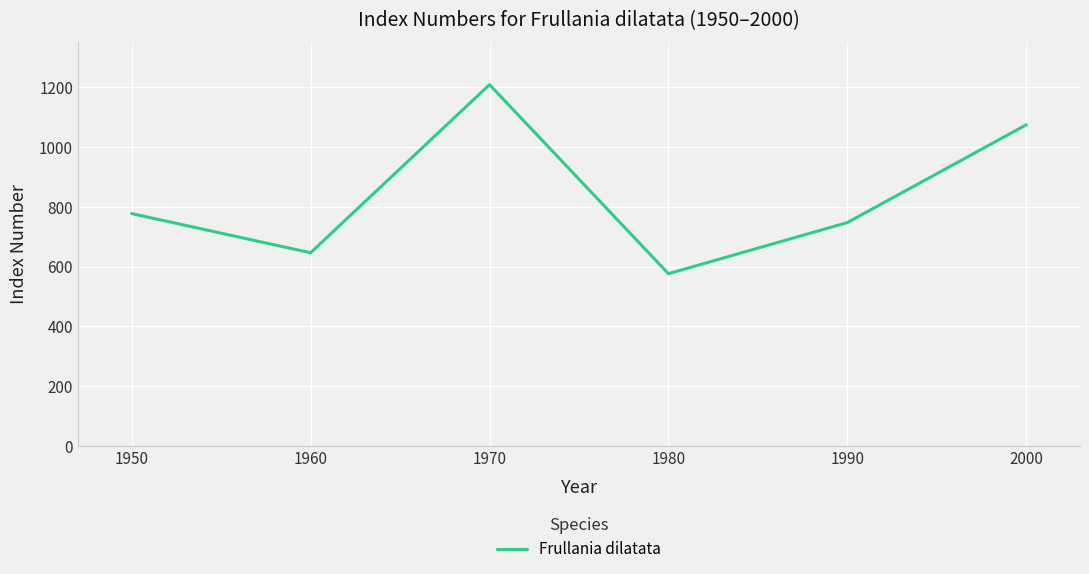

Rank the categories by value from highest to lowest.

1970, 2000, 1950, 1990, 1960, 1980